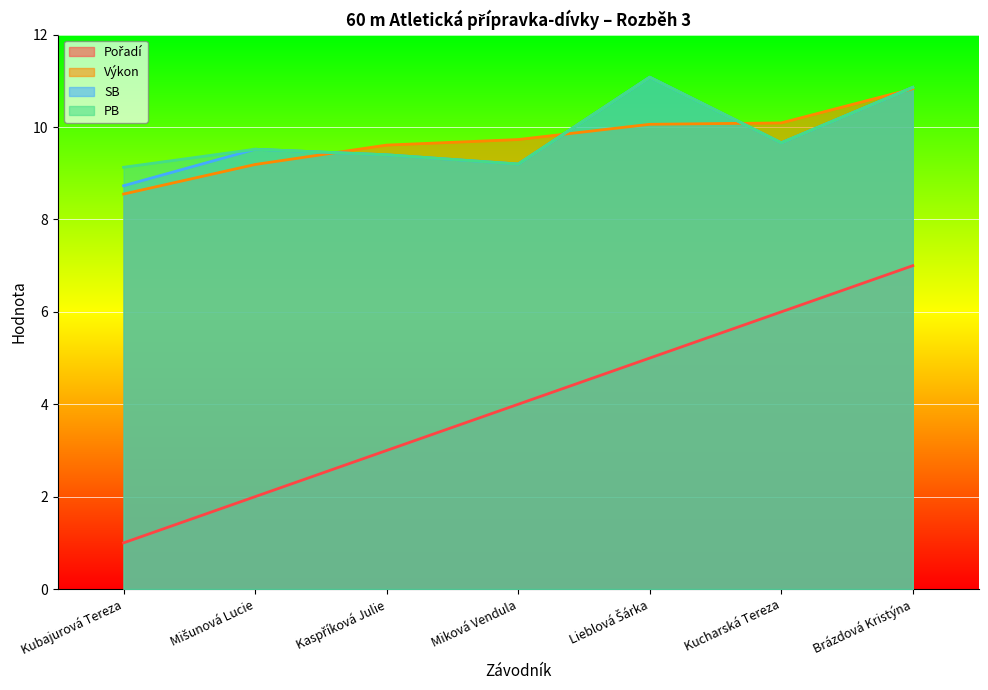

What is the maximum value shown in the chart?

11.1